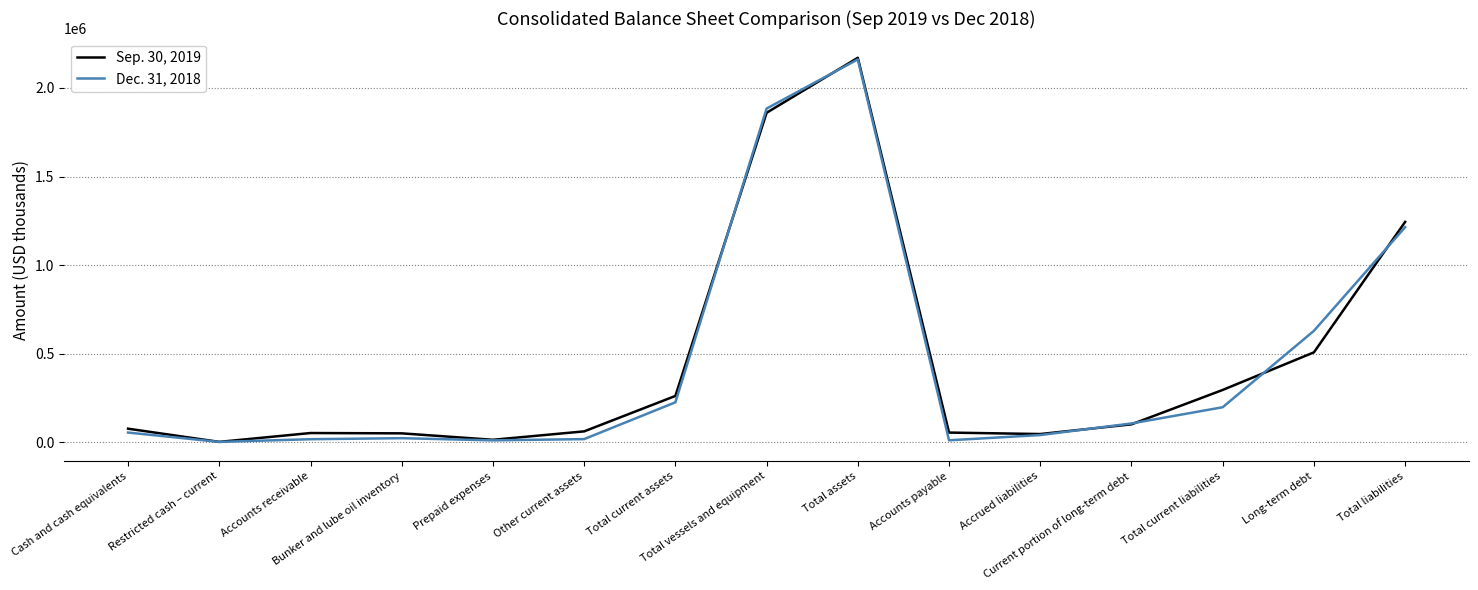

What is the difference between the Dec. 31, 2018 values at Current portion of long-term debt and Total vessels and equipment?

1777325